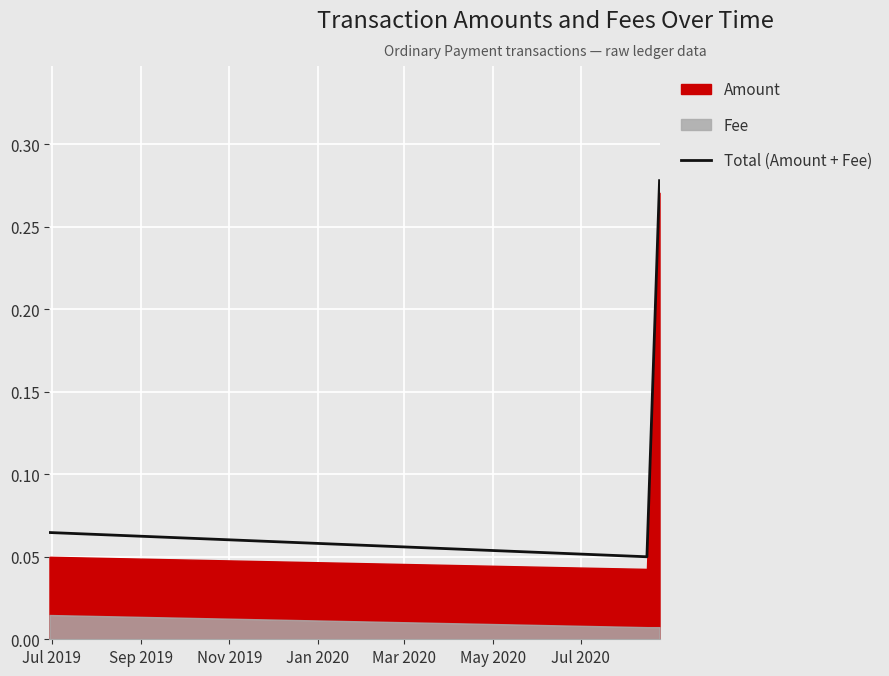

How many interior local valleys does the Total (Amount + Fee) series have?

1